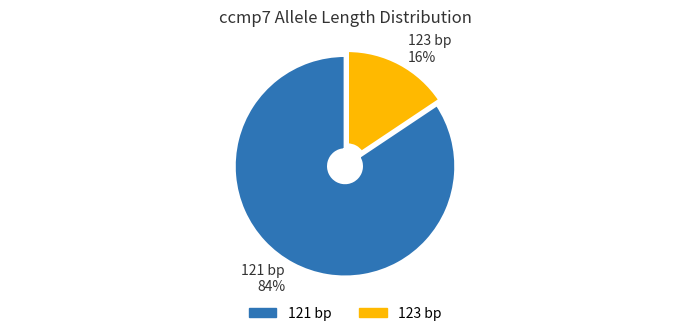

Is the sum of 123 bp and 121 bp greater than half?

Yes